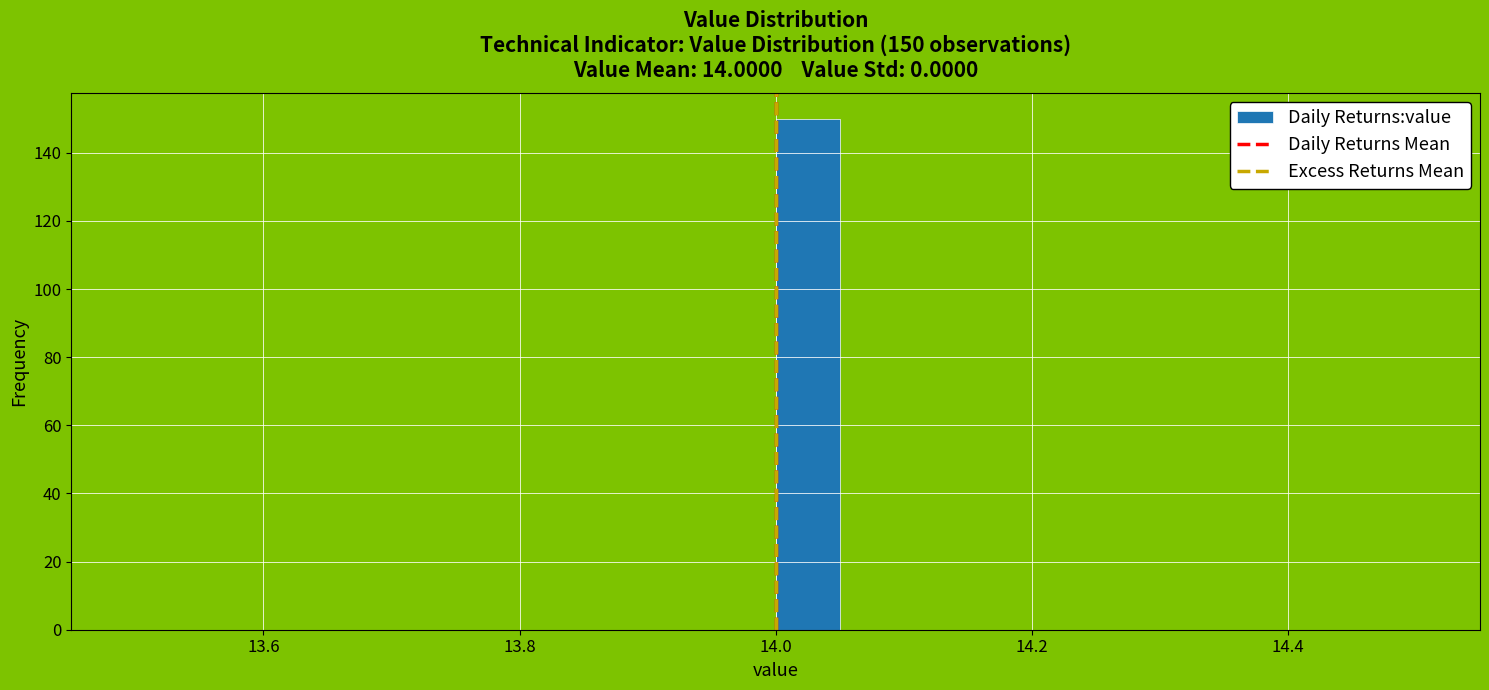

Read against the x-axis, roughly where is the centre of the tallest bar?

14.02